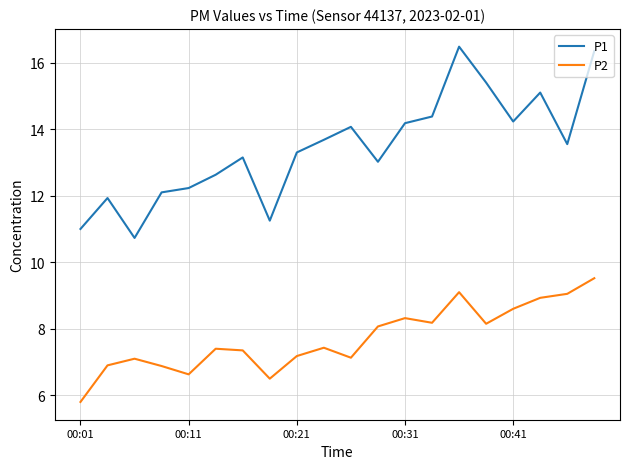

Which series has the largest range (max minus min)?

P1